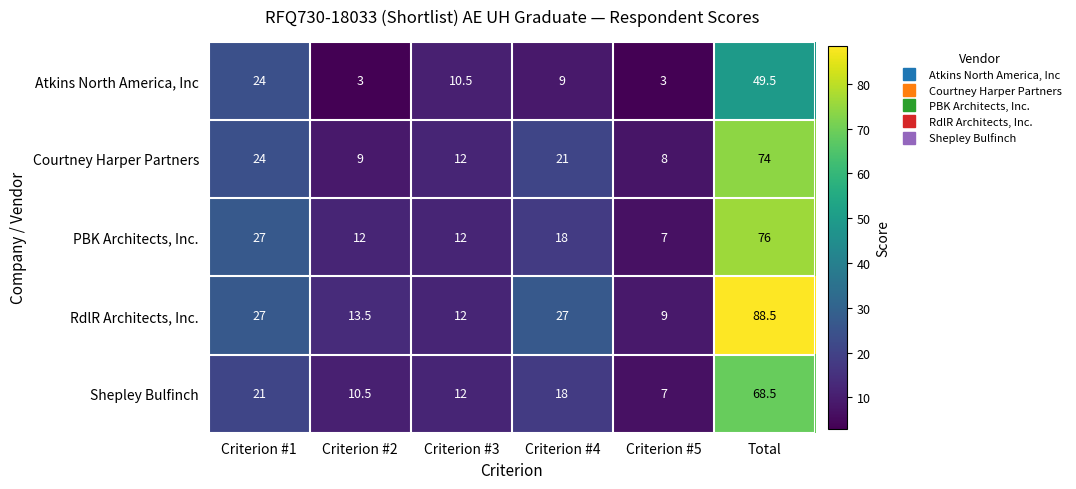

The PBK Architects, Inc. series shows 2.8 at Criterion #5. True or false?

False